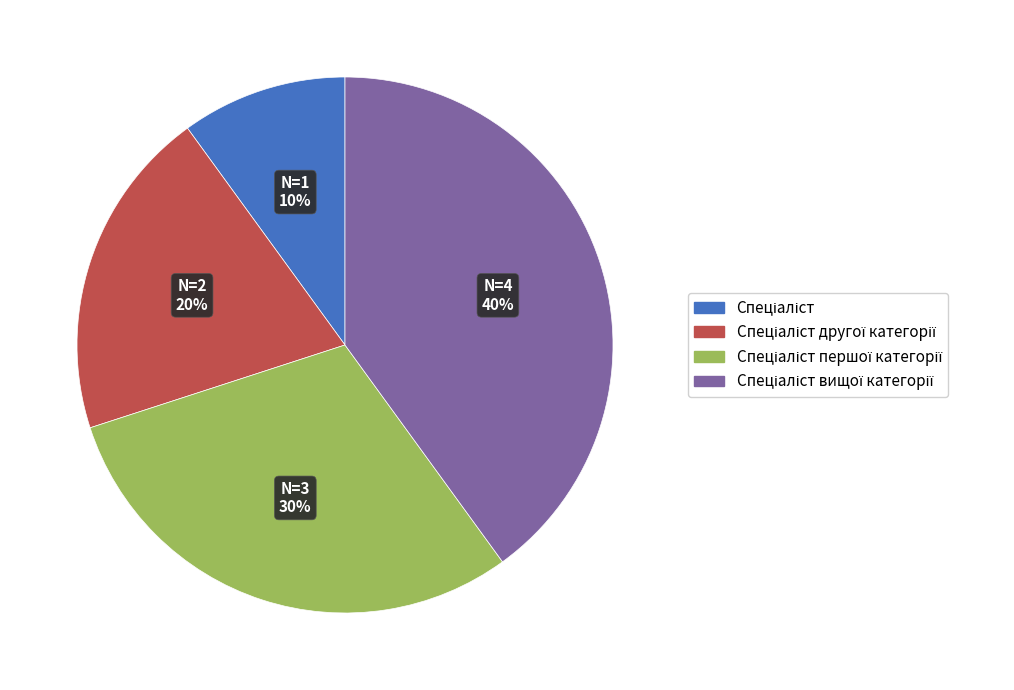

To the nearest percent, what is the difference between the largest and smallest slice percentages?

30%